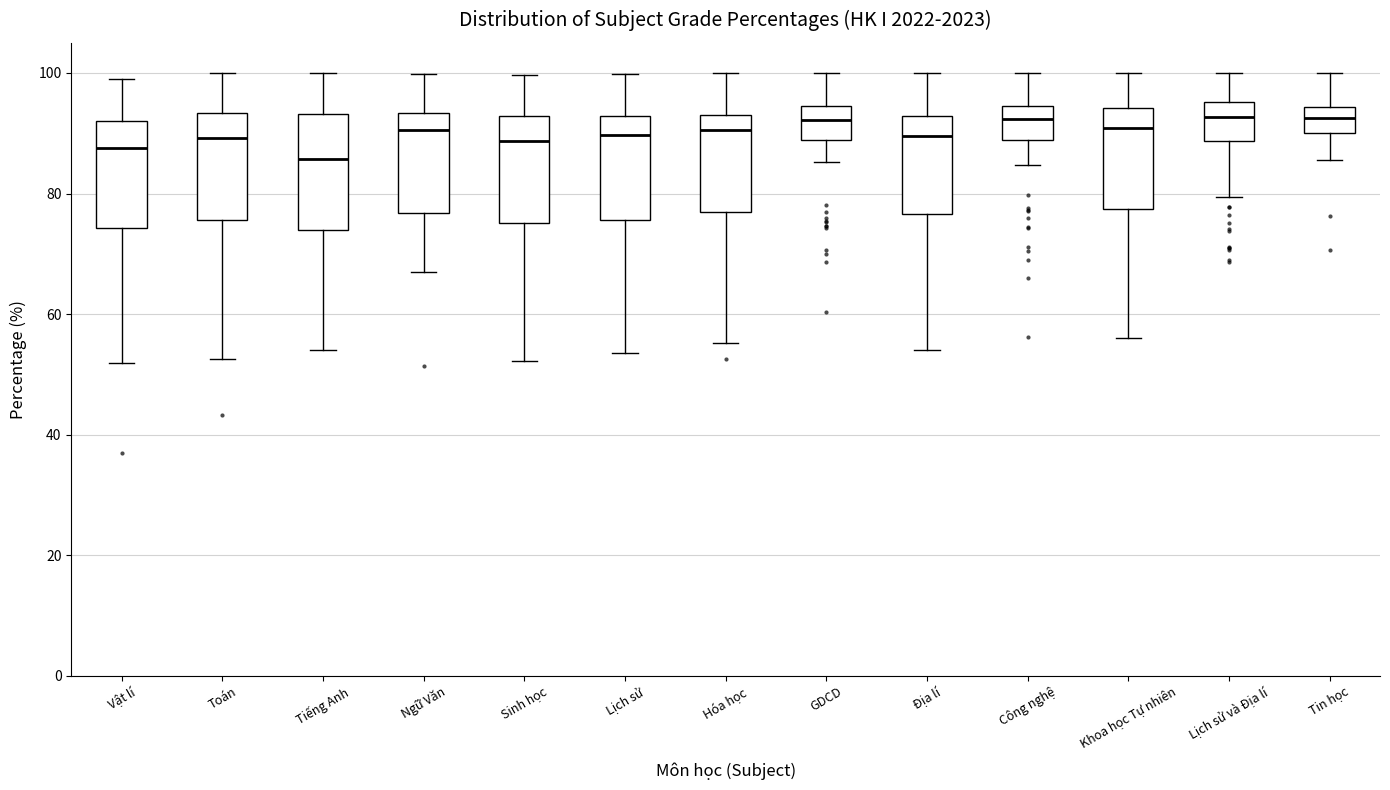

Reading left to right, transcribe this box plot: for each box, give where its median line is, the range the box spans, and where its two whiskers end, as read against the y-axis. The values are not printed on the chart, so give them approximately, as read against the axis.

Vật lí: median 88, box 74 to 92, whiskers 52 to 98
Toán: median 90, box 76 to 94, whiskers 52 to 100
Tiếng Anh: median 86, box 74 to 94, whiskers 54 to 100
Ngữ Văn: median 90, box 76 to 94, whiskers 68 to 100
Sinh học: median 88, box 76 to 92, whiskers 52 to 100
Lịch sử: median 90, box 76 to 92, whiskers 54 to 100
Hóa học: median 90, box 78 to 94, whiskers 56 to 100
GDCD: median 92, box 88 to 94, whiskers 86 to 100
Địa lí: median 90, box 76 to 92, whiskers 54 to 100
Công nghệ: median 92, box 88 to 94, whiskers 84 to 100
Khoa học Tự nhiên: median 90, box 78 to 94, whiskers 56 to 100
Lịch sử và Địa lí: median 92, box 88 to 96, whiskers 80 to 100
Tin học: median 92, box 90 to 94, whiskers 86 to 100